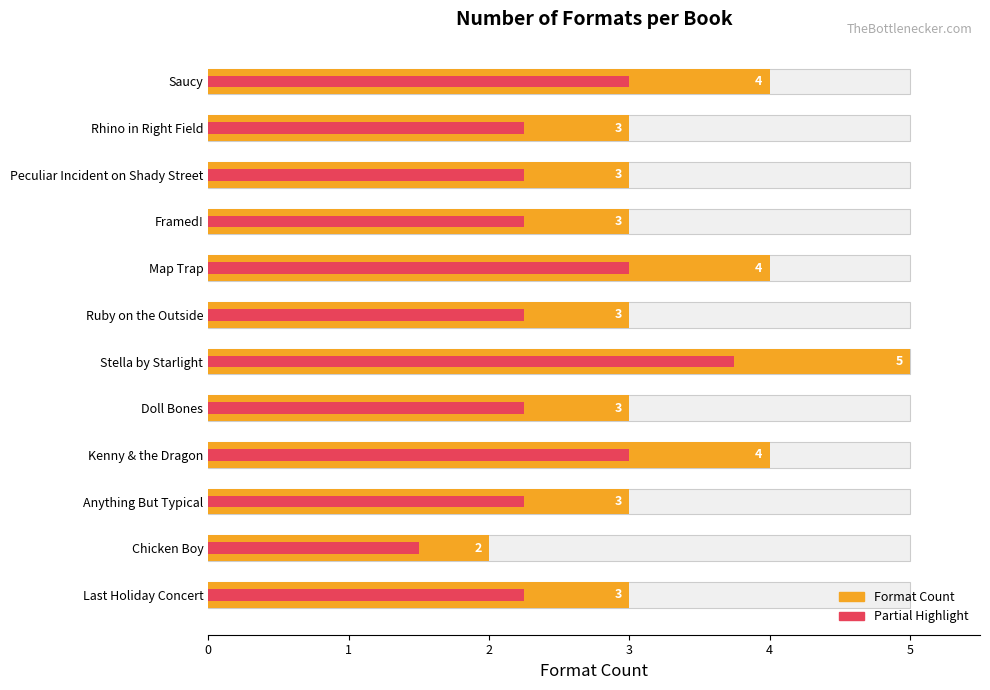

What is the difference between the maximum and minimum values?

3